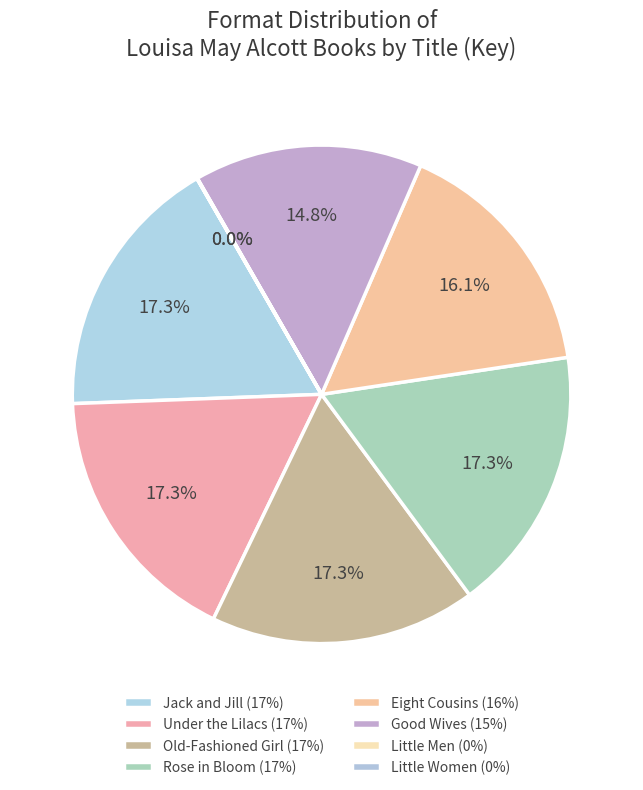

What percentage do Little Women and Eight Cousins together represent?

16.1%